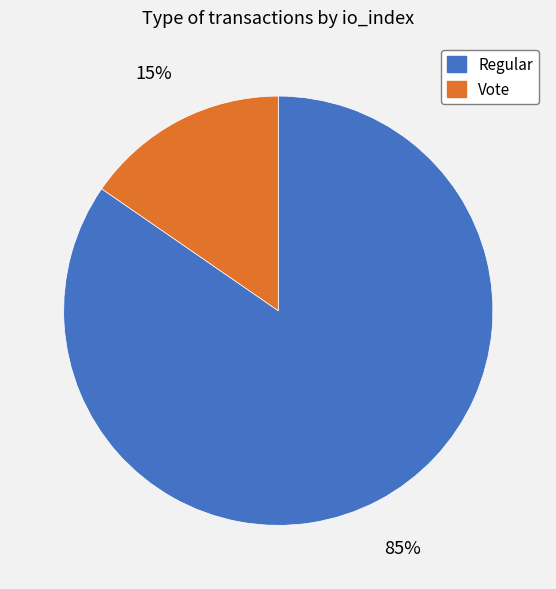

What percentage is the Vote slice, to the nearest percent?

15%